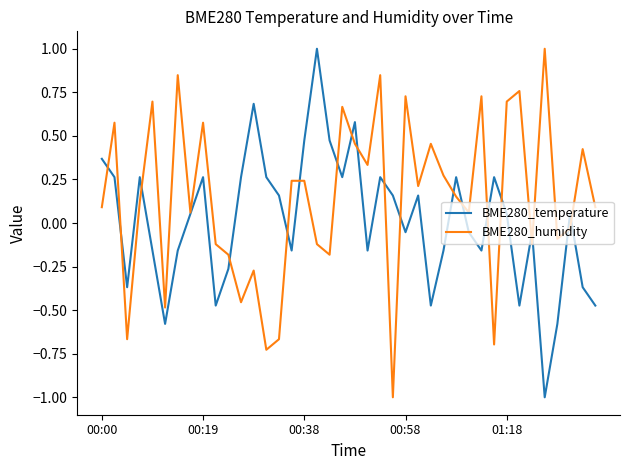

Which series has the largest total across all categories?

BME280_humidity